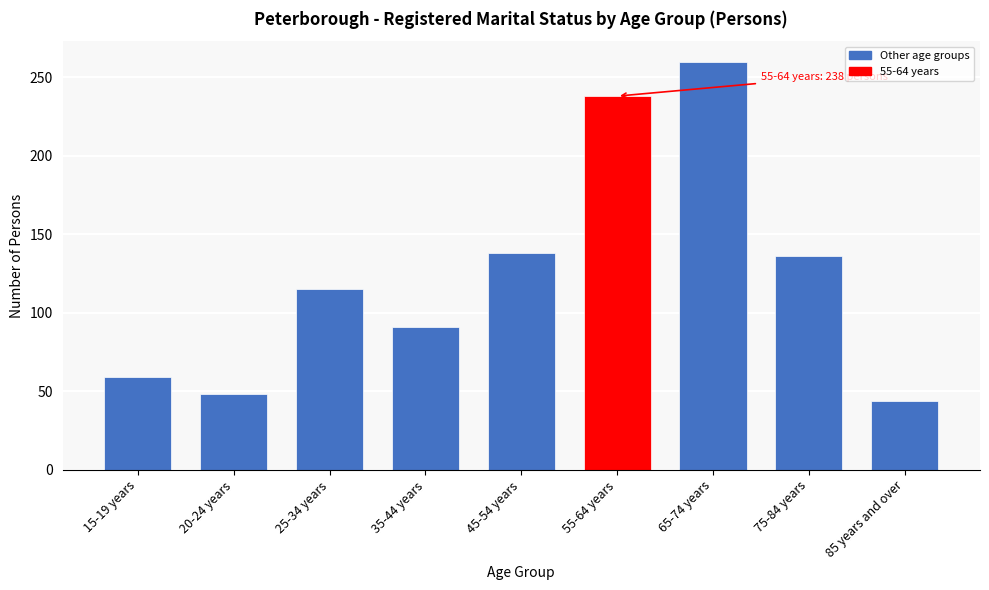

Reading left to right, list all the values displayed in this chart.

59	48	115	91	138	238	260	136	44